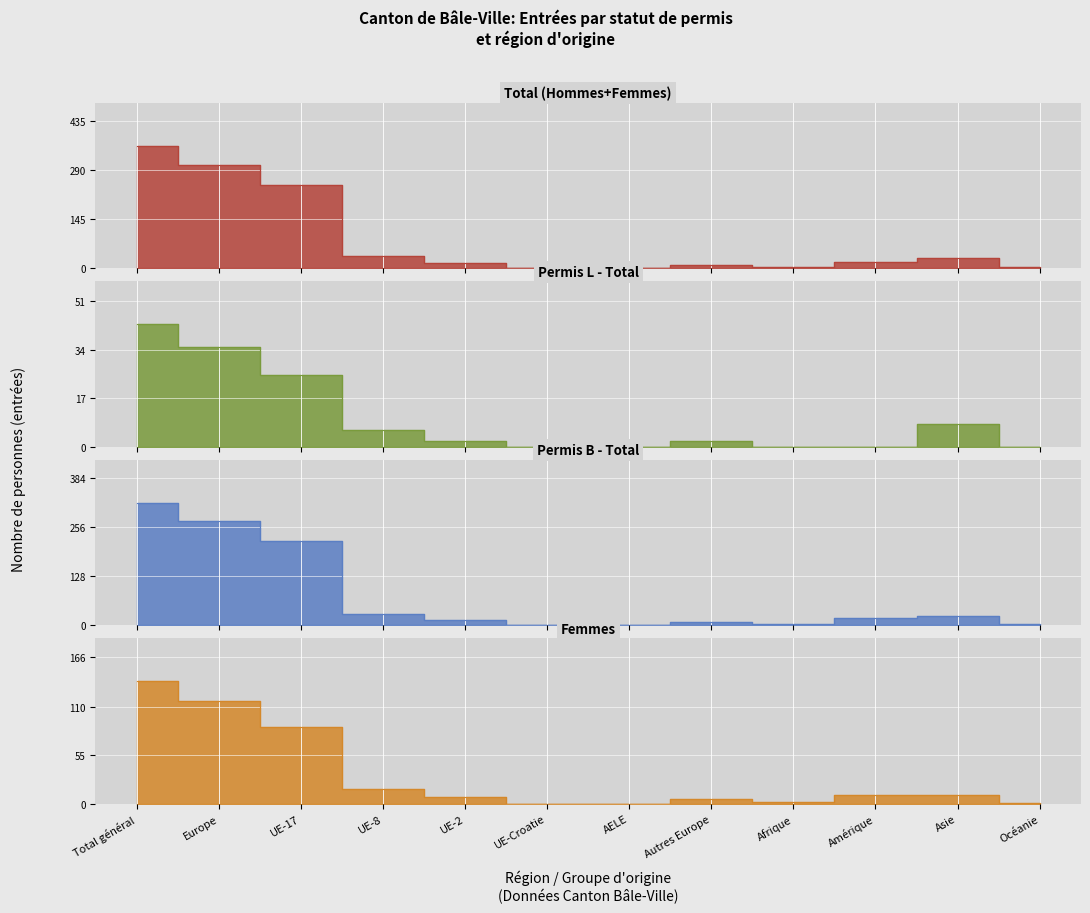

Which has a higher value, UE-8 or Autres Europe?

UE-8